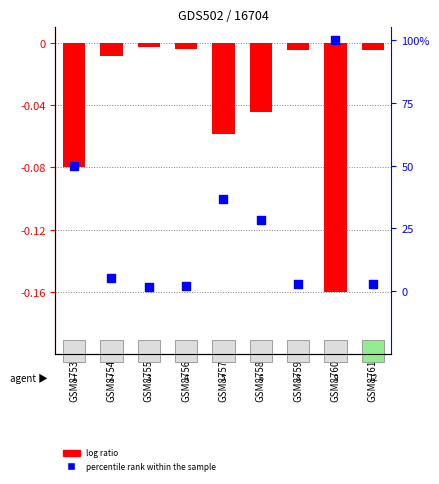

Which series reaches the maximum Y coordinate?

percentile rank within the sample